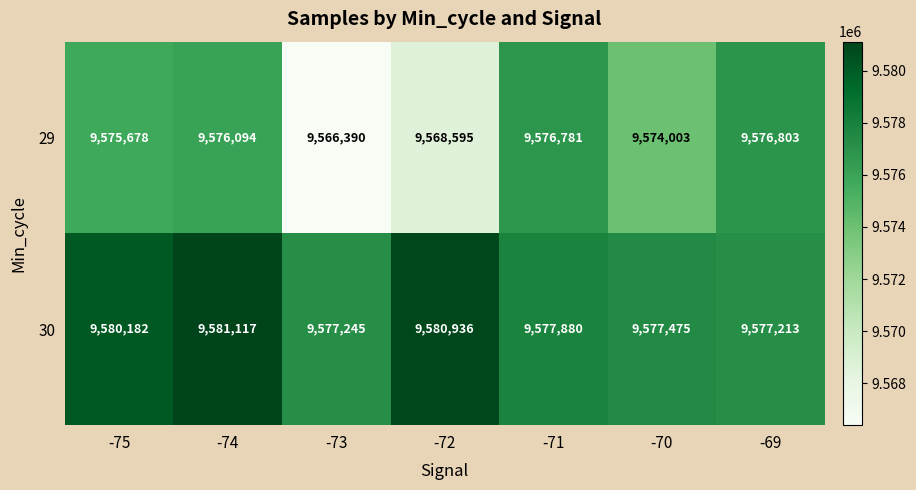

What is the spread (max minus min) of values at -75?

4504